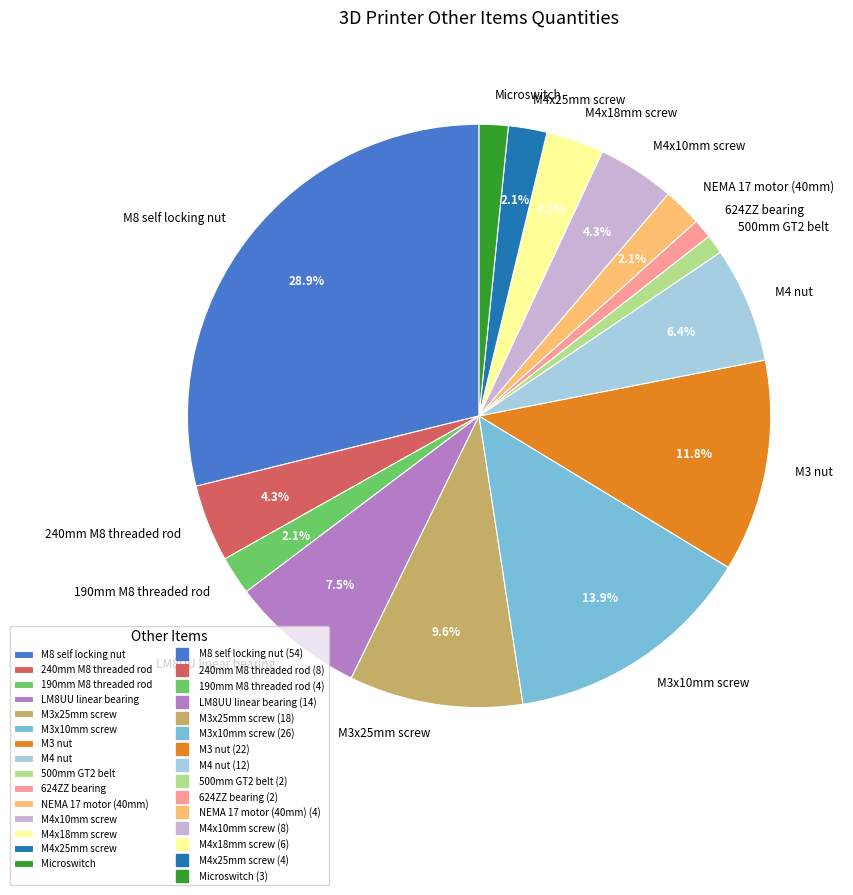

Approximately how many times larger is the value at M4 nut compared to 190mm M8 threaded rod?

3.0